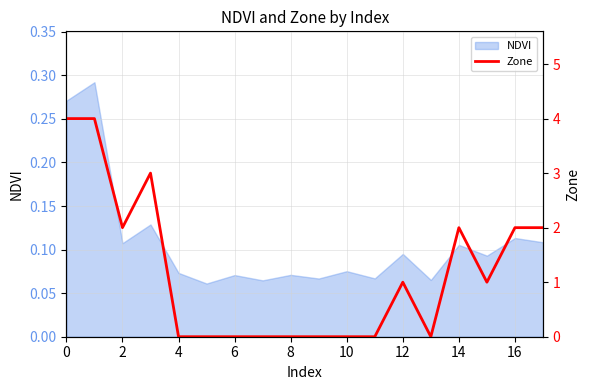

What is the difference between the second highest and second lowest values?

4